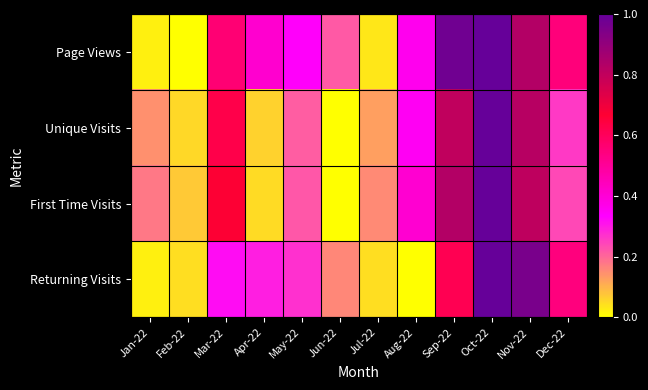

Reading right to left, extract all data points from this chart.

Page Views: Dec-22=0.5	Nov-22=0.8	Oct-22=1.0	Sep-22=1.0	Aug-22=0.4	Jul-22=0.0	Jun-22=0.2	May-22=0.3	Apr-22=0.4	Mar-22=0.6	Feb-22=0.0	Jan-22=0.0
Unique Visits: Dec-22=0.3	Nov-22=0.8	Oct-22=1.0	Sep-22=0.8	Aug-22=0.4	Jul-22=0.1	Jun-22=0.0	May-22=0.2	Apr-22=0.1	Mar-22=0.6	Feb-22=0.1	Jan-22=0.1
First Time Visits: Dec-22=0.2	Nov-22=0.8	Oct-22=1.0	Sep-22=0.8	Aug-22=0.4	Jul-22=0.2	Jun-22=0.0	May-22=0.2	Apr-22=0.1	Mar-22=0.7	Feb-22=0.1	Jan-22=0.2
Returning Visits: Dec-22=0.5	Nov-22=1.0	Oct-22=1.0	Sep-22=0.6	Aug-22=0.0	Jul-22=0.0	Jun-22=0.2	May-22=0.3	Apr-22=0.3	Mar-22=0.3	Feb-22=0.0	Jan-22=0.0